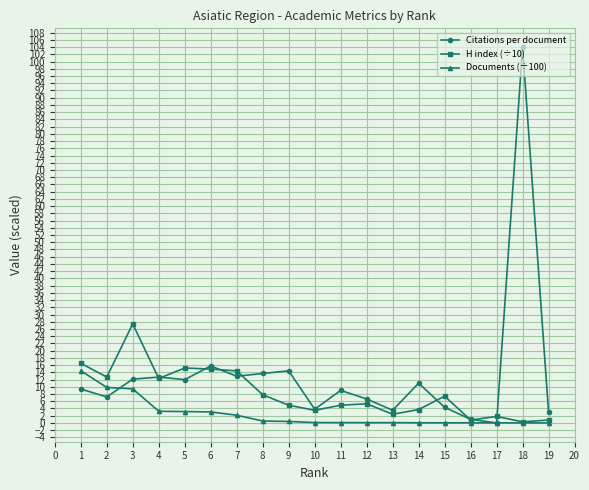

List the series in order of their peak value, lowest first.

Documents (÷100), H index (÷10), Citations per document